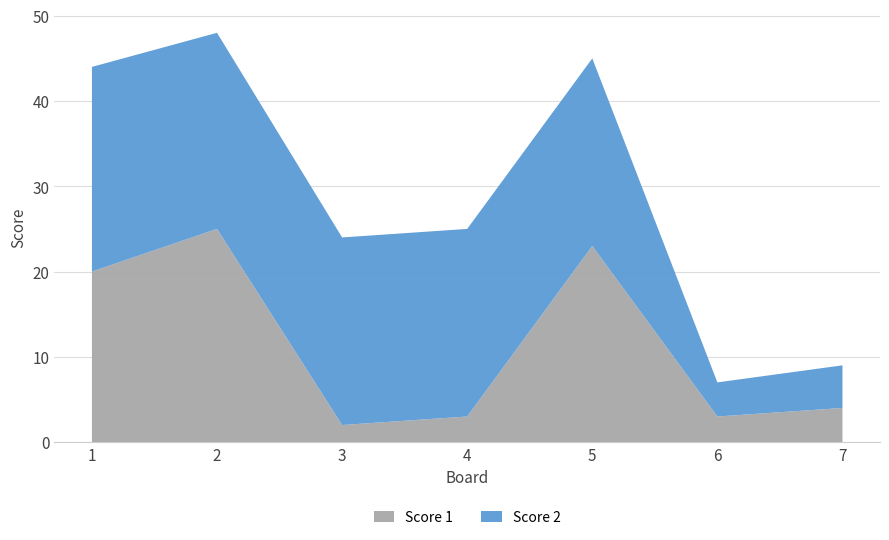

Reading left to right, extract all data points from this chart.

Score 1: 20	25	2	3	23	3	4
Score 2: 24	23	22	22	22	4	5